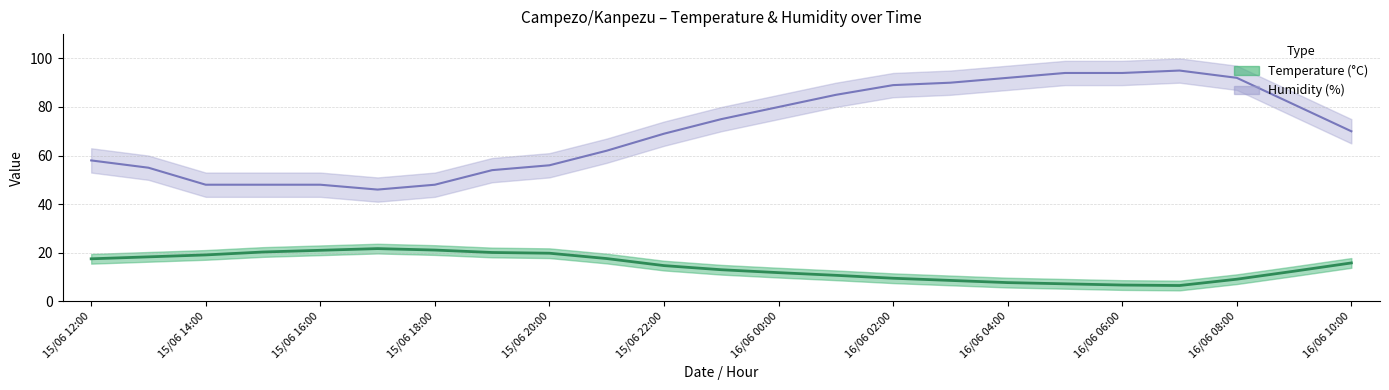

Reading left to right, transcribe all the data shown in this chart.

Temperature (°C): 17.5	18.3	19.1	20.3	21.0	21.7	21.1	20.1	19.8	17.6	14.7	13.0	11.8	10.7	9.5	8.6	7.7	7.2	6.7	6.5	9.1	12.4	15.8
Humidity (%): 58.0	55.0	48.0	48.0	48.0	46.0	48.0	54.0	56.0	62.0	69.0	75.0	80.0	85.0	89.0	90.0	92.0	94.0	94.0	95.0	92.0	81.0	70.0